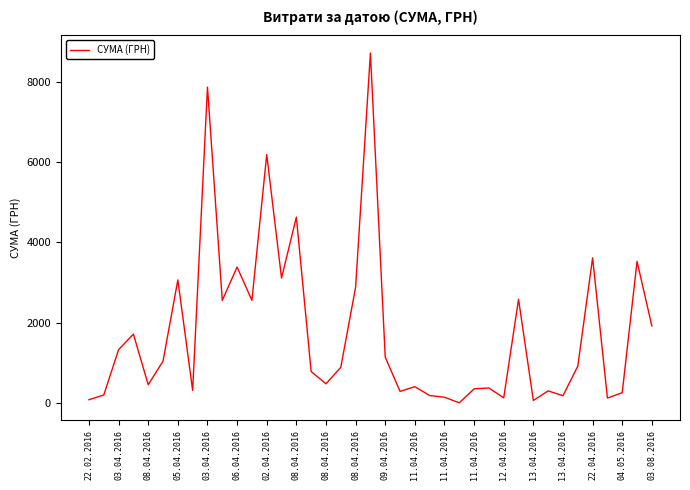

What is the greatest value displayed?

8728.5